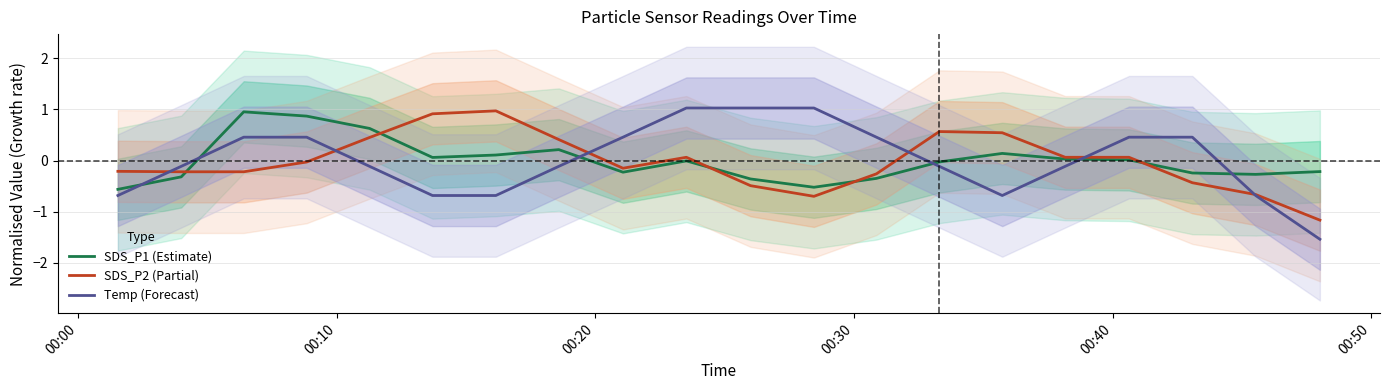

Reading right to left, what are all the values shown in this chart?

SDS_P1 (Estimate): -0.2	-0.3	-0.2	0.0	0.0	0.1	-0.0	-0.4	-0.5	-0.4	-0.0	-0.2	0.2	0.1	0.1	0.6	0.9	1.0	-0.3	-0.6
SDS_P2 (Partial): -1.2	-0.7	-0.4	0.1	0.1	0.5	0.6	-0.3	-0.7	-0.5	0.1	-0.2	0.4	1.0	0.9	0.5	-0.0	-0.2	-0.2	-0.2
Temp (Forecast): -1.5	-0.7	0.5	0.5	-0.1	-0.7	-0.1	0.5	1.0	1.0	1.0	0.5	-0.1	-0.7	-0.7	-0.1	0.5	0.5	-0.1	-0.7